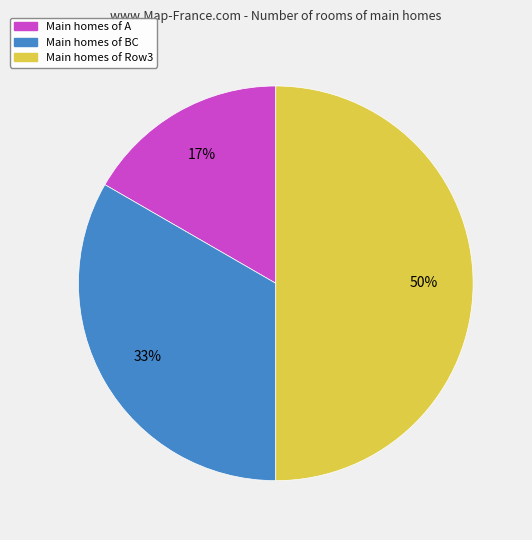

To the nearest percent, what is the average slice percentage?

33%